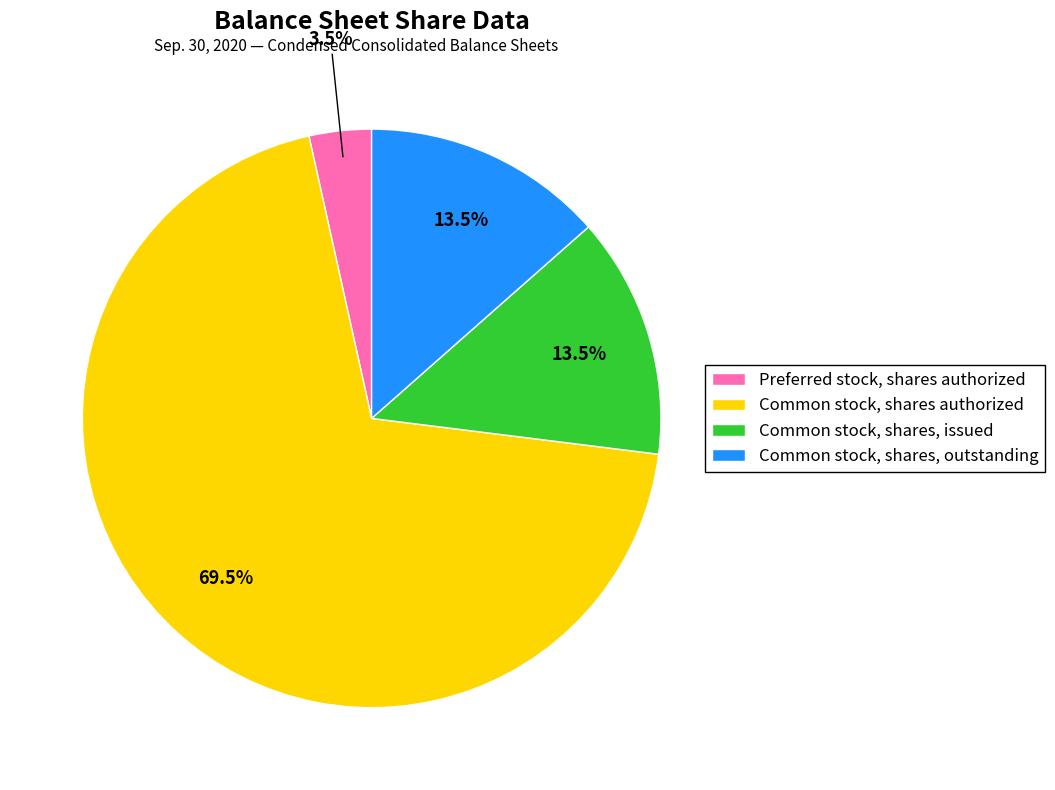

How many segments does this pie chart have?

4